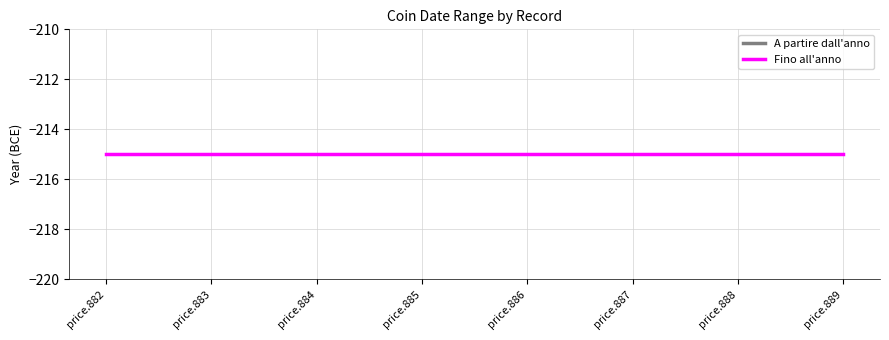

Which series changed the most between price.883 and price.888?

A partire dall'anno